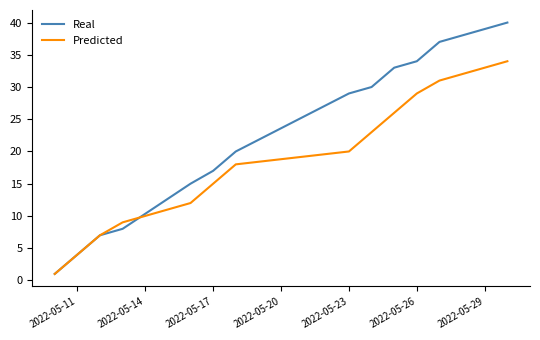

What is the average value of the Predicted series?

18